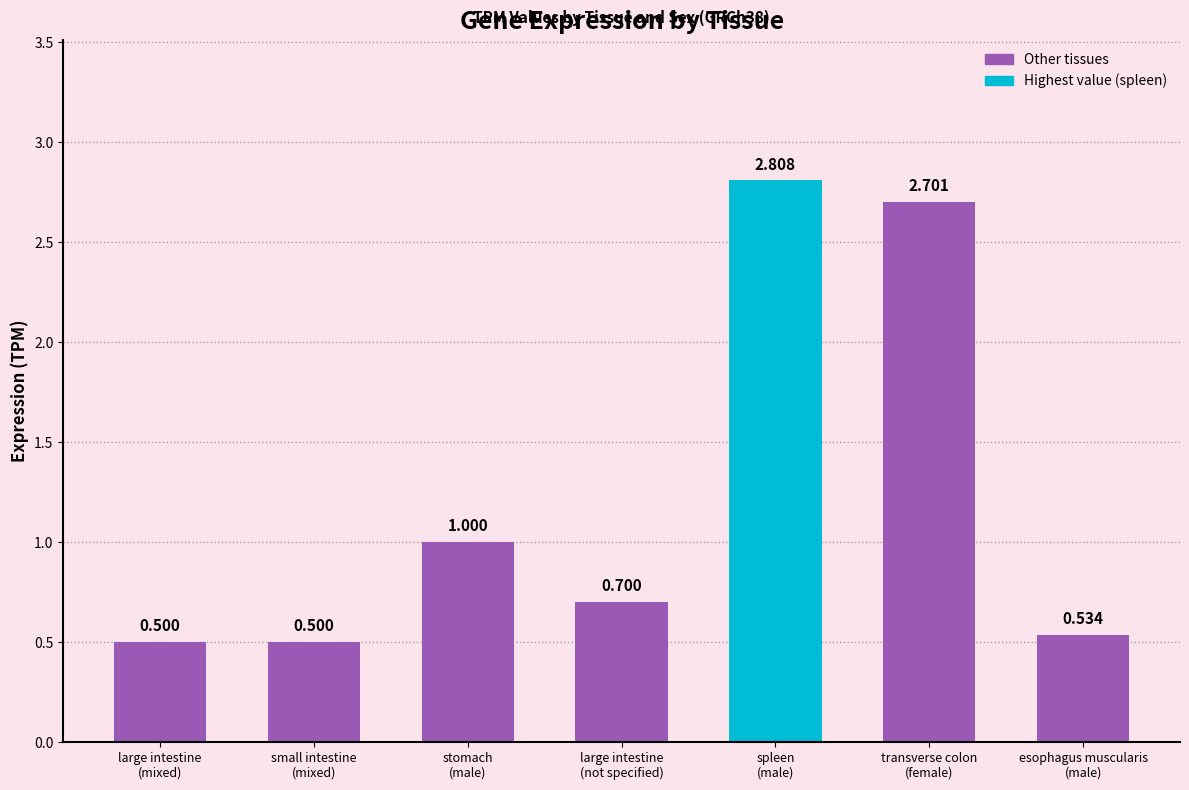

What is the difference between the values at transverse colon
(female) and large intestine
(not specified)?

2.0